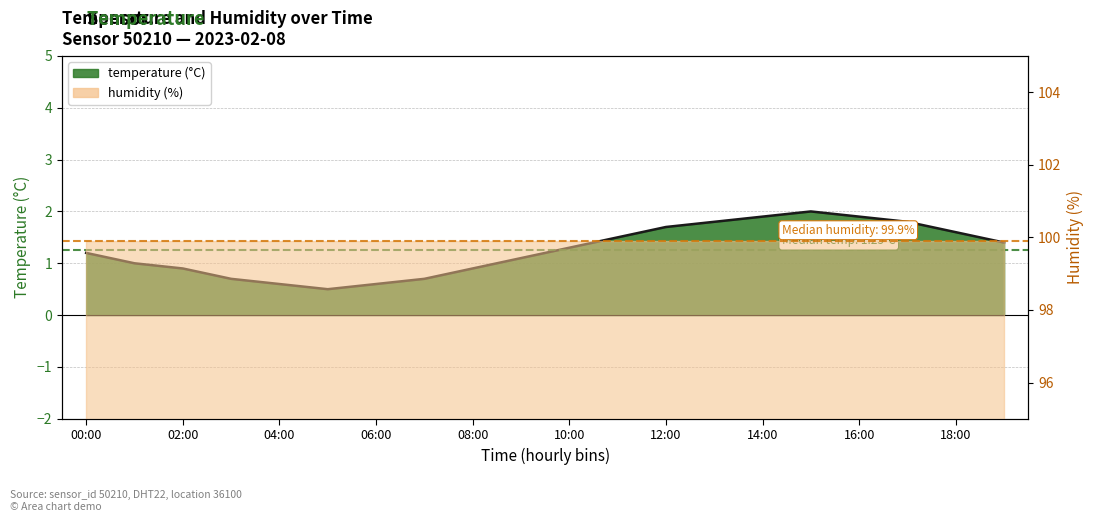

What is the difference between the maximum and minimum values?

1.5